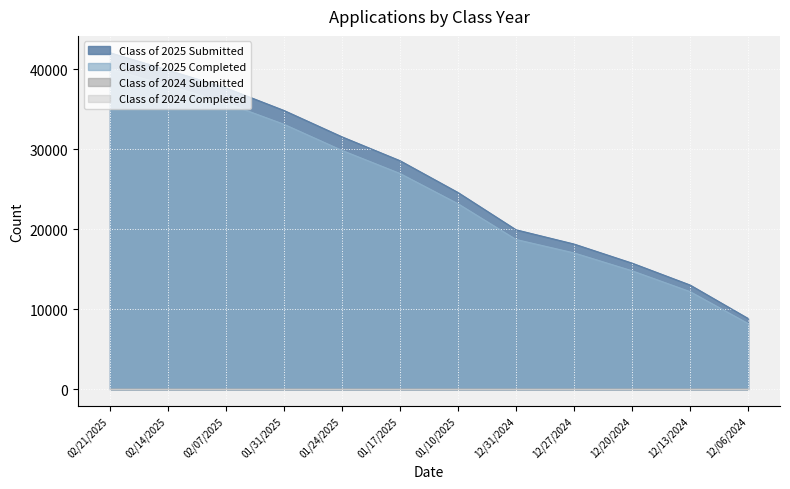

Which series has the widest spread of values?

Class of 2025 Submitted